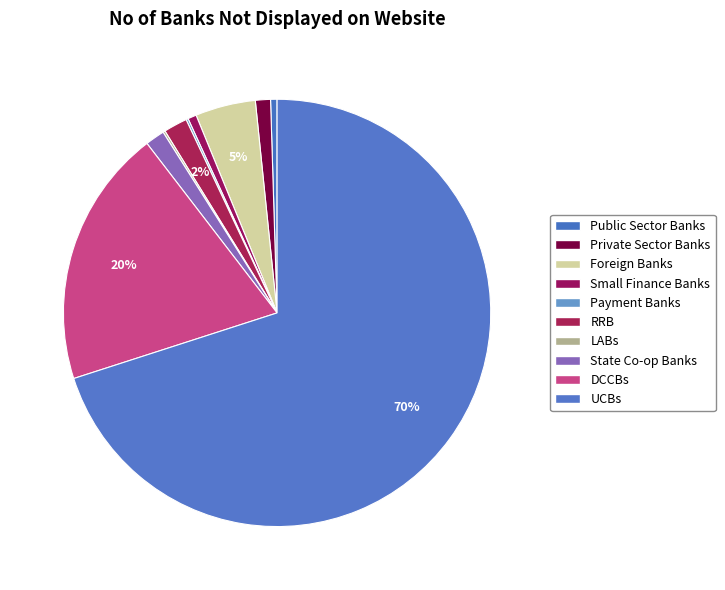

Is there a majority slice in this chart?

Yes